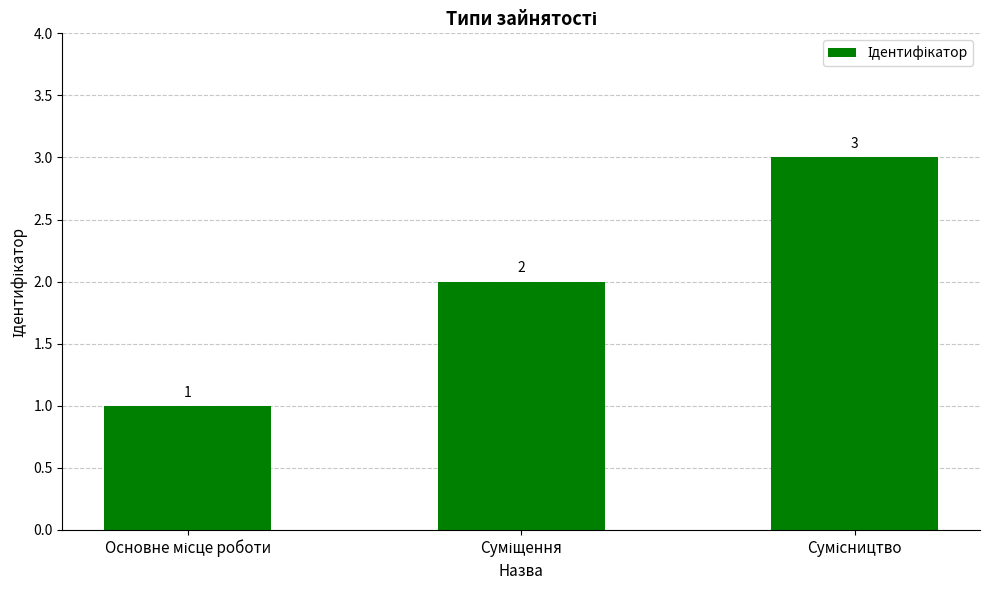

How many distinct data groups are displayed?

1